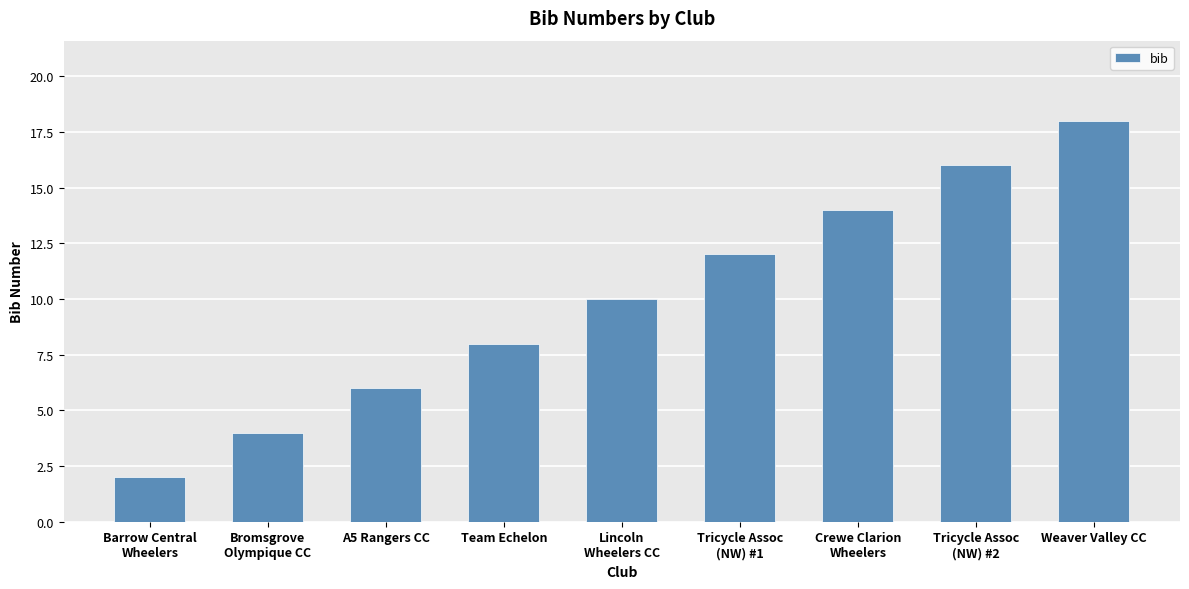

Reading right to left, list all the values displayed in this chart.

18	16	14	12	10	8	6	4	2